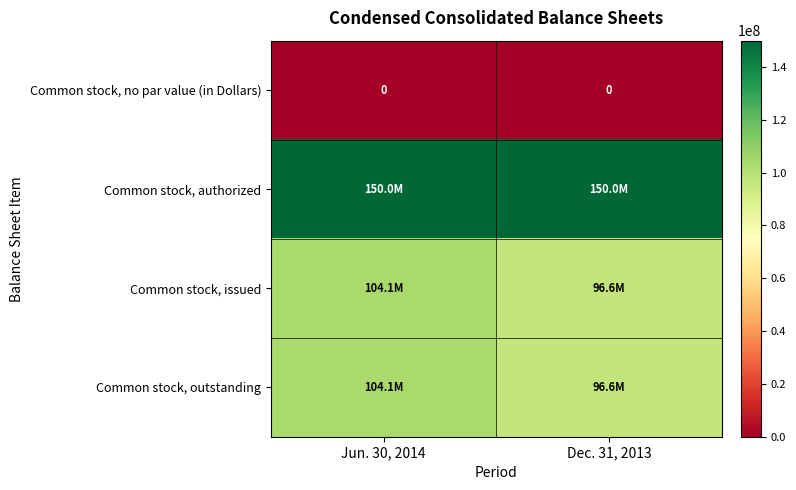

The Common stock, no par value (in Dollars) series shows 0 at Jun. 30, 2014. True or false?

True